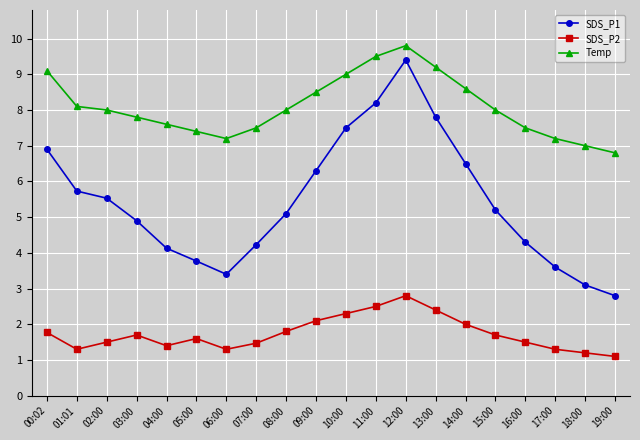

What is the label of the 7th point from the left?

06:00